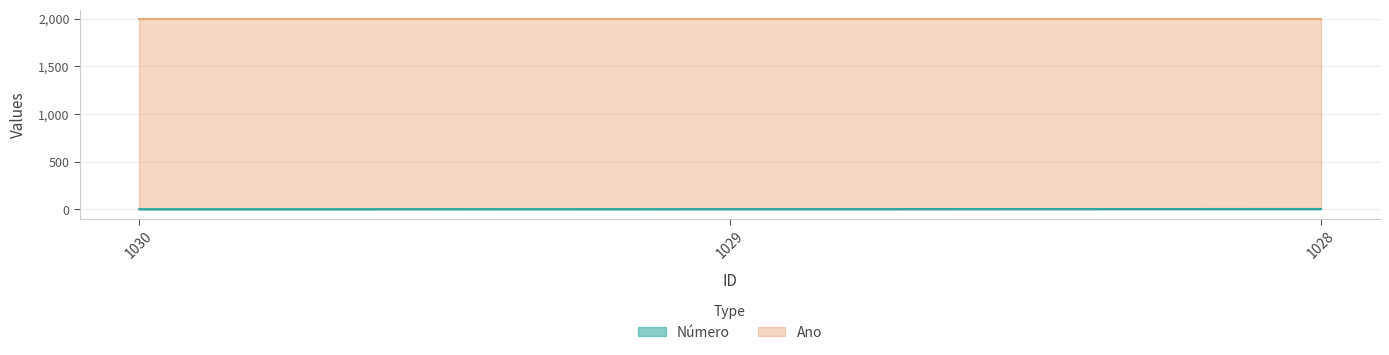

What is the average value?

2